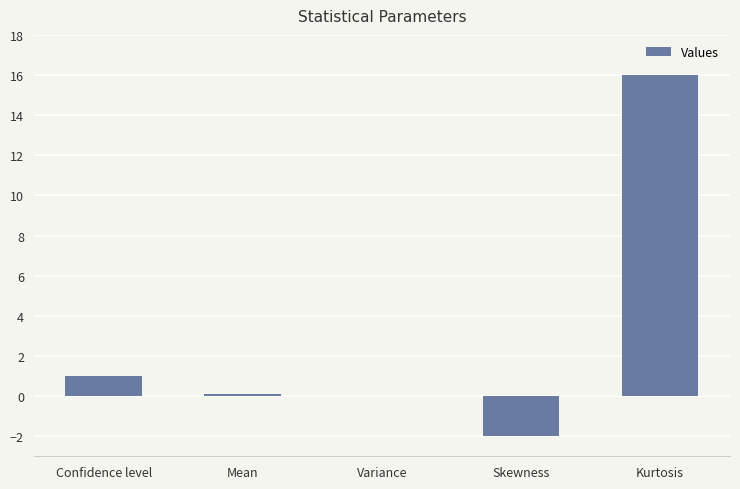

What is the greatest value displayed?

16.0